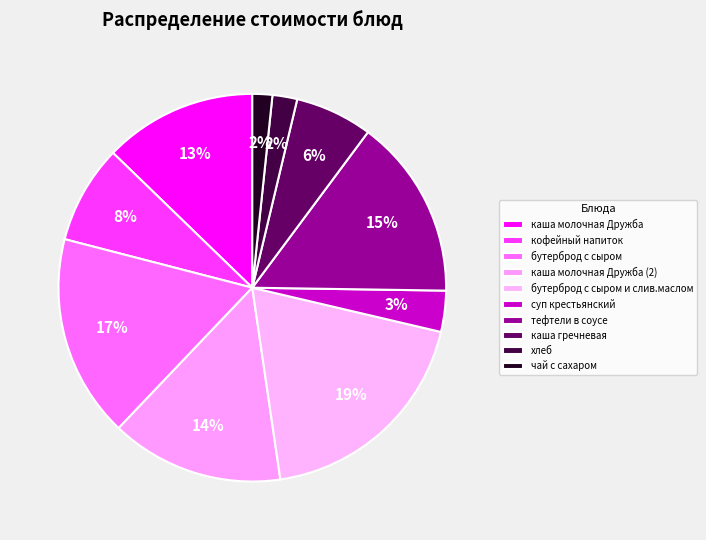

Which slice is the smallest?

чай с сахаром